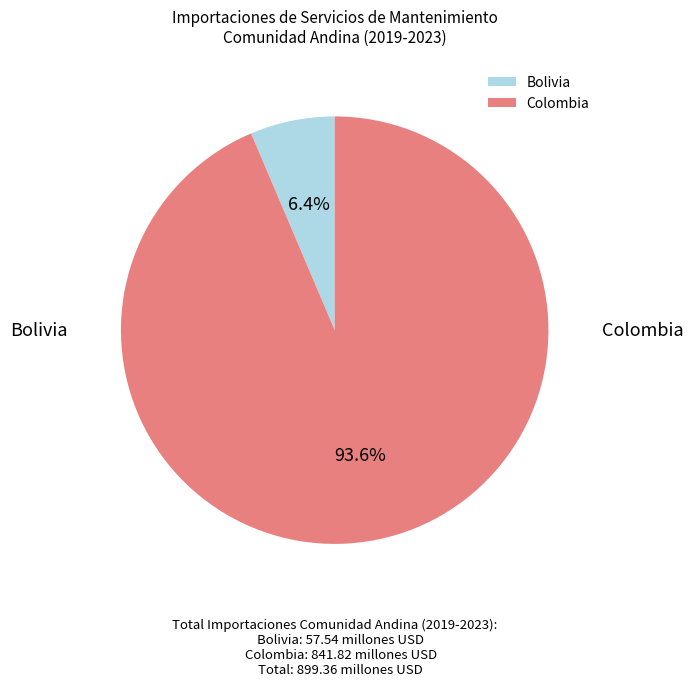

To the nearest percent, what portion does Bolivia represent?

6%